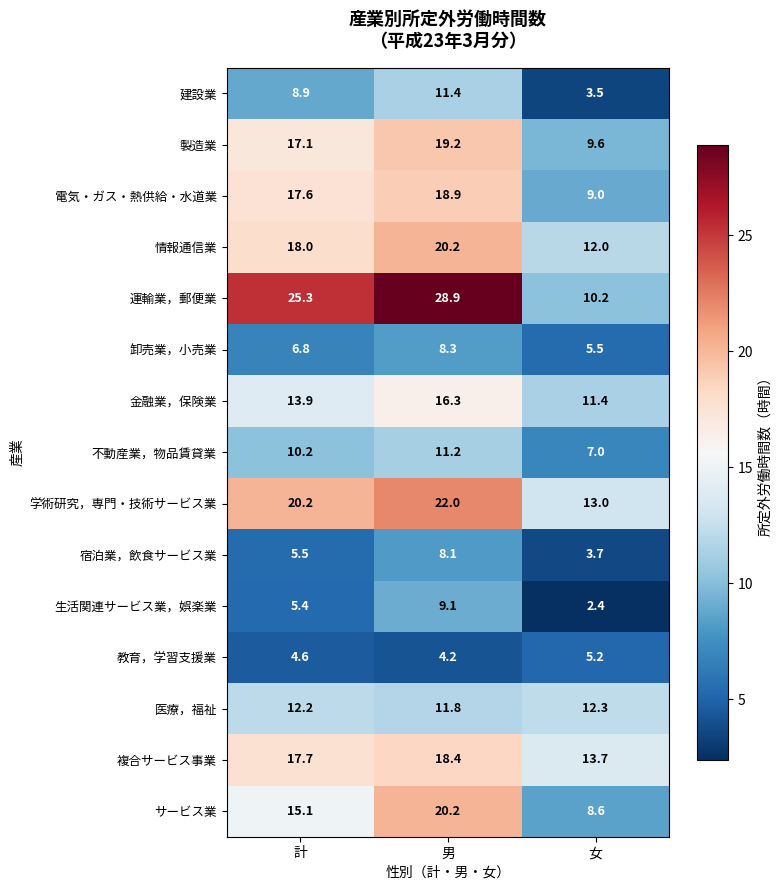

The 宿泊業，飲食サービス業 series shows 8.1 at 男. True or false?

True